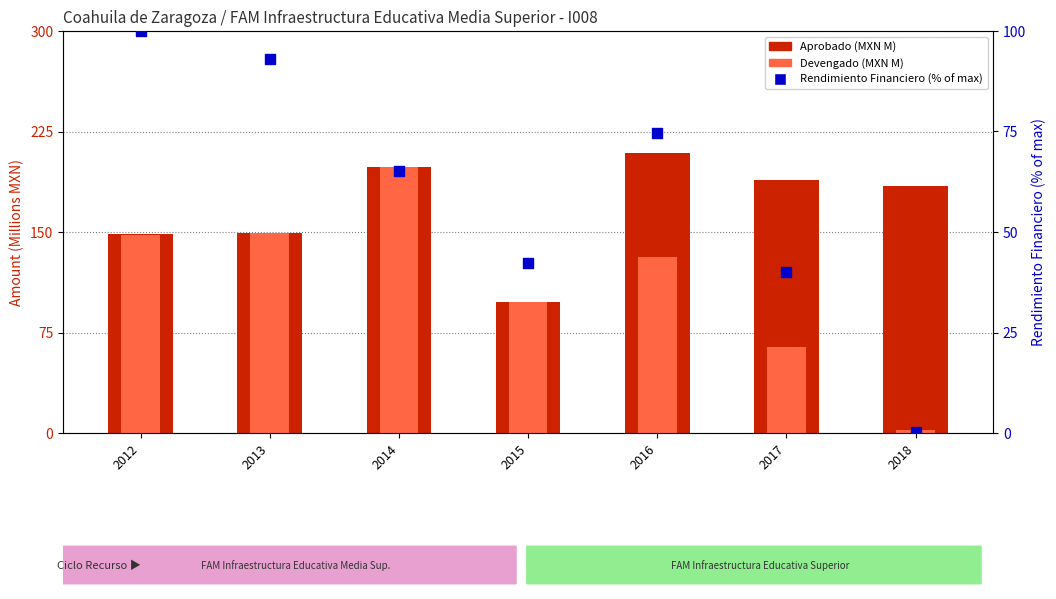

Is the value of Rendimiento Financiero (% of max) at 2017 greater than the value of Aprobado (MXN M) at 2016?

No